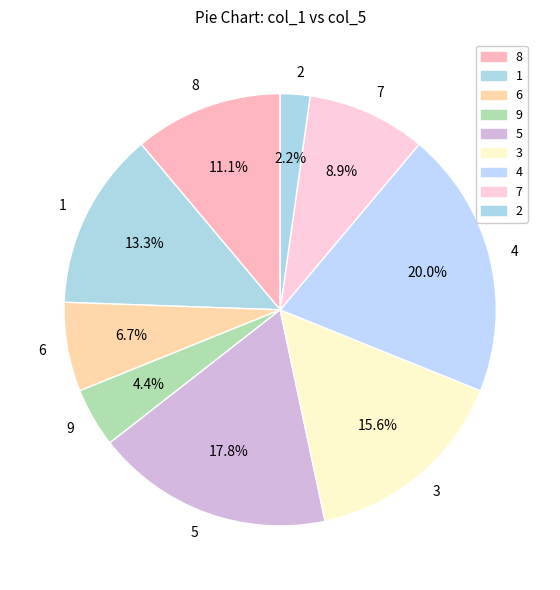

To the nearest percent, what percentage of the pie is 2?

2%